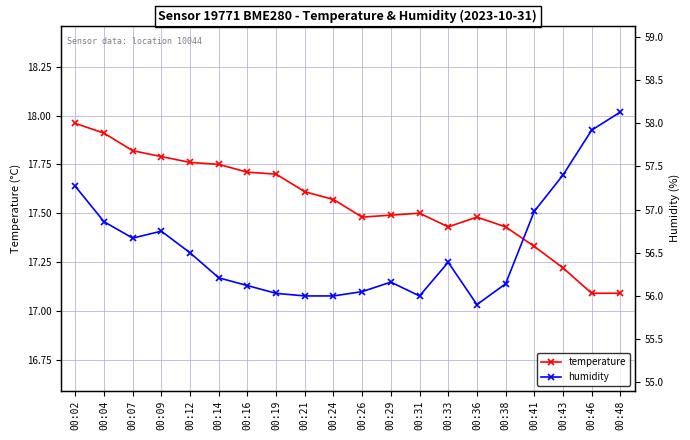

Reading right to left, list all the values displayed in this chart.

temperature: 00:48=17.1	00:46=17.1	00:43=17.2	00:41=17.3	00:38=17.4	00:36=17.5	00:33=17.4	00:31=17.5	00:29=17.5	00:26=17.5	00:24=17.6	00:21=17.6	00:19=17.7	00:16=17.7	00:14=17.8	00:12=17.8	00:09=17.8	00:07=17.8	00:04=17.9	00:02=18.0
humidity: 00:48=58.1	00:46=57.9	00:43=57.4	00:41=57.0	00:38=56.1	00:36=55.9	00:33=56.4	00:31=56.0	00:29=56.2	00:26=56.0	00:24=56.0	00:21=56.0	00:19=56.0	00:16=56.1	00:14=56.2	00:12=56.5	00:09=56.8	00:07=56.7	00:04=56.9	00:02=57.3